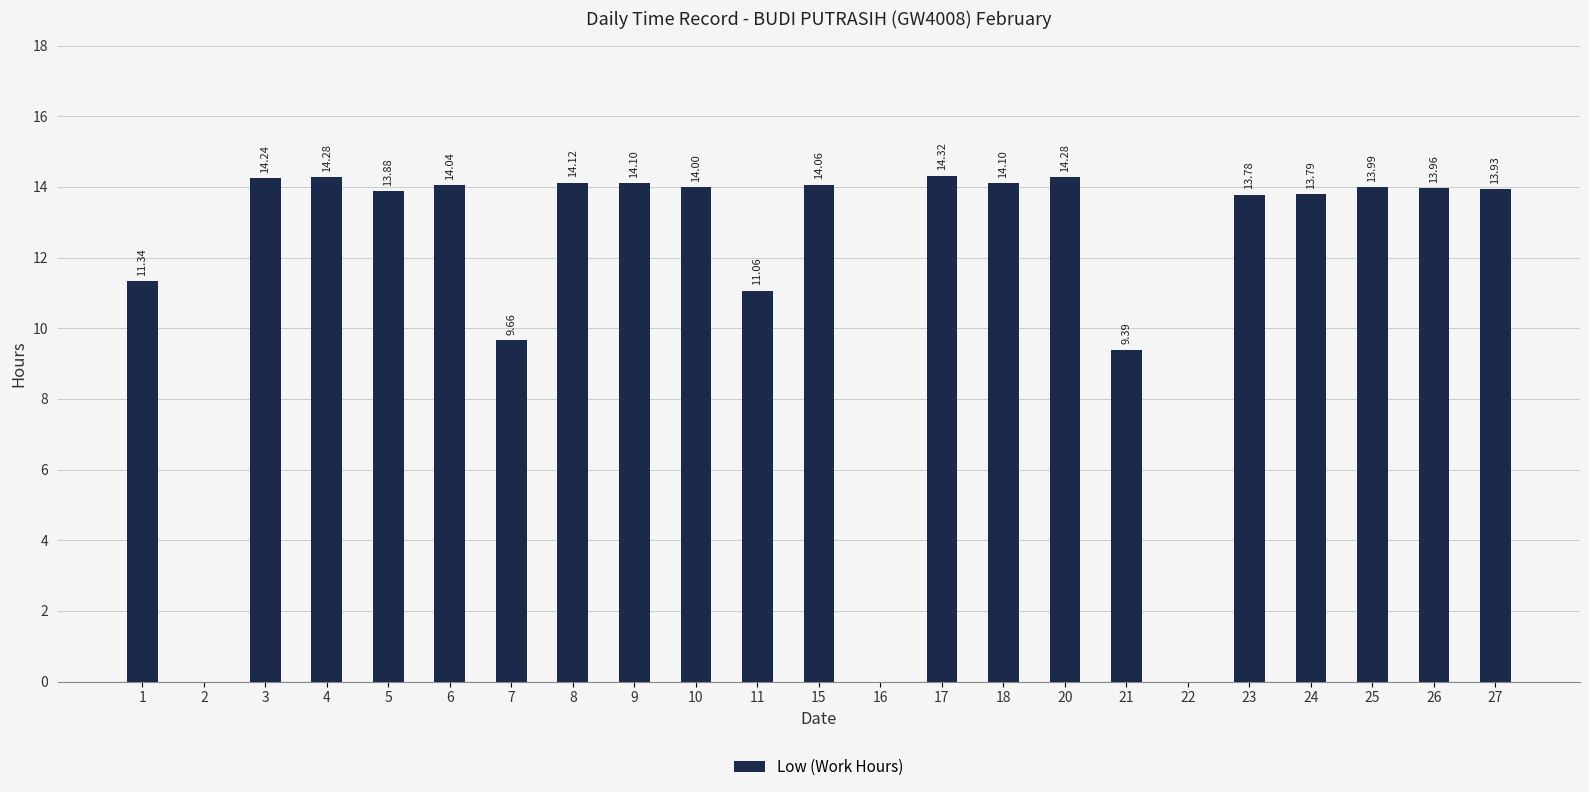

Are the bars horizontal?

No